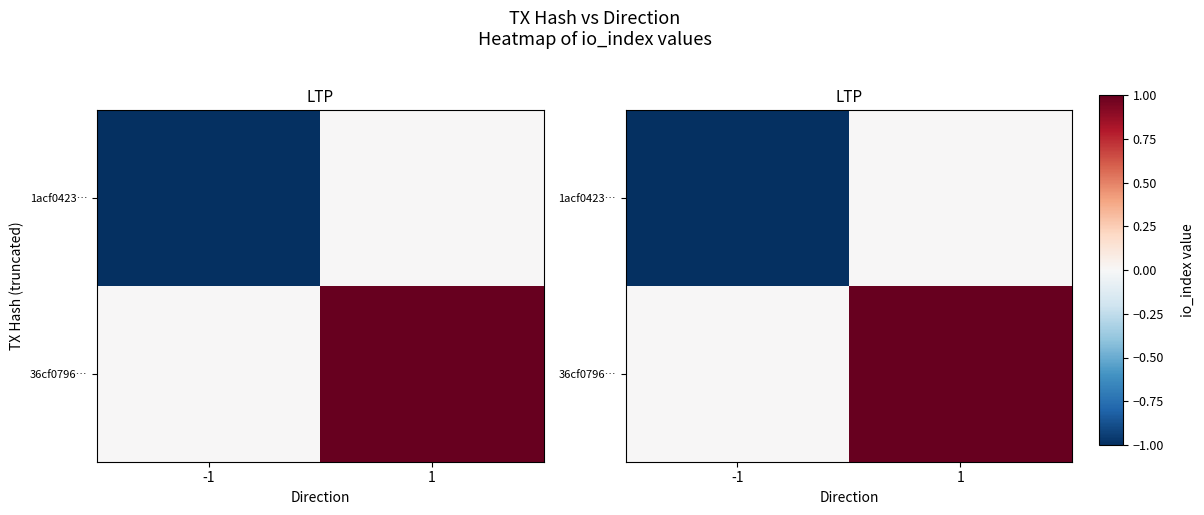

Between -1 and 1, which series saw the biggest shift?

1acf0423…